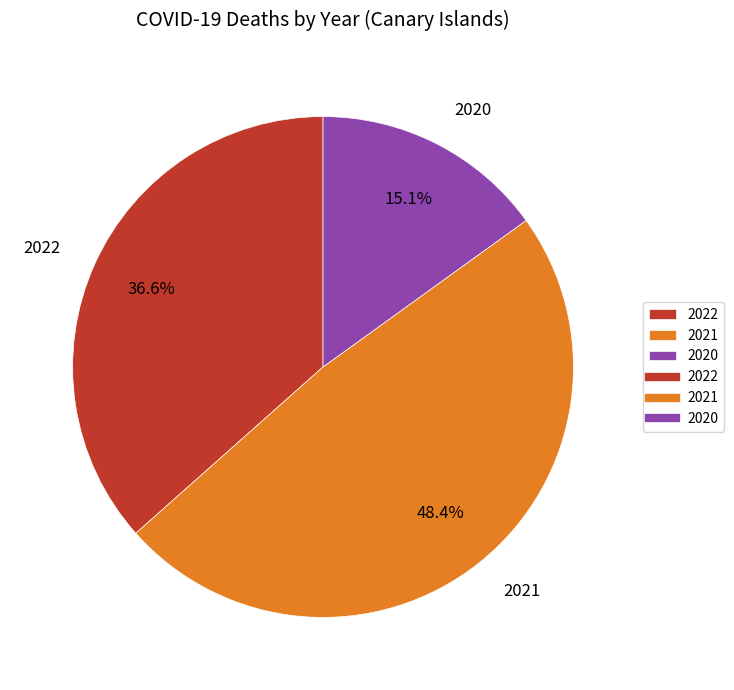

To the nearest percent, what is the average slice percentage?

33%